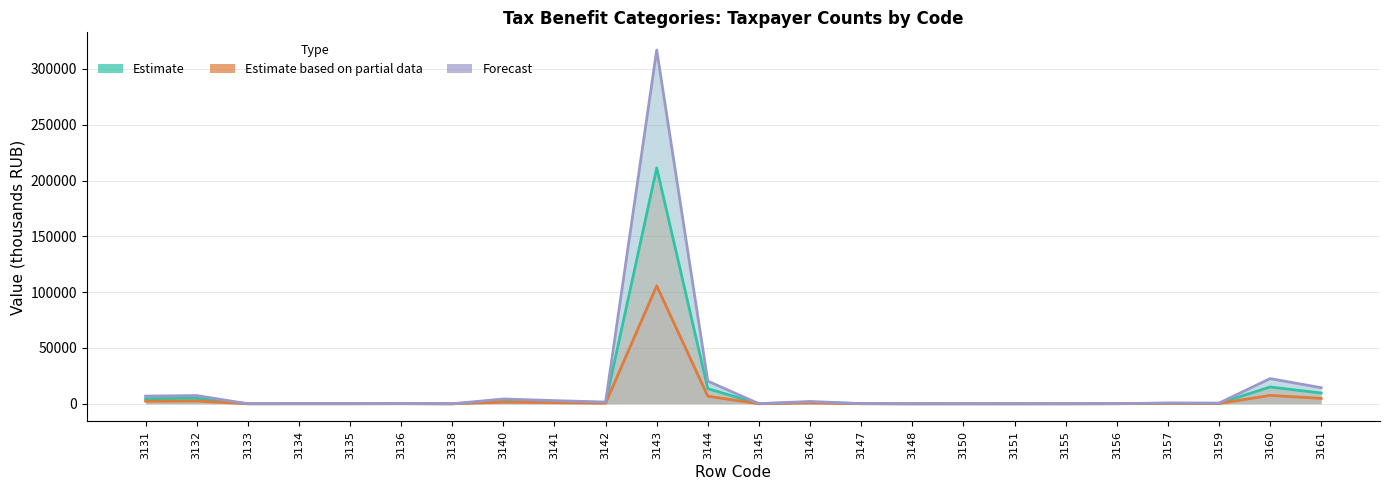

What is the difference between the maximum and second lowest values in the Forecast series?

316889